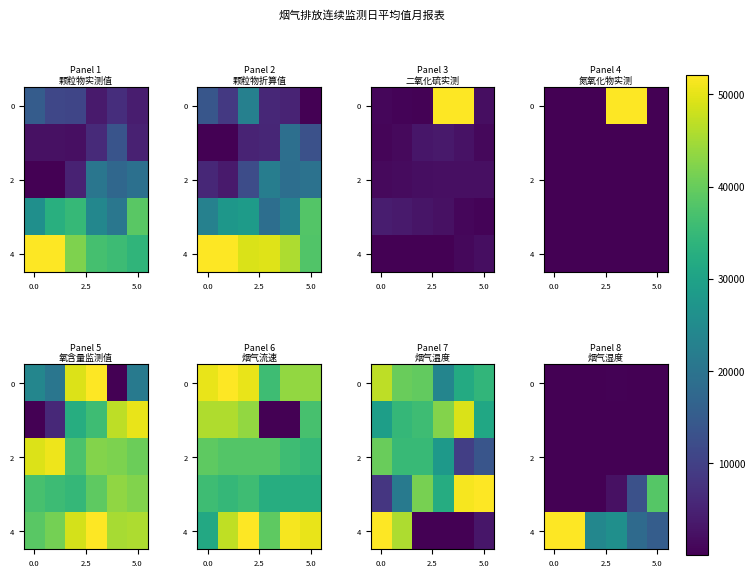

Between 3 and 4, which is larger?

3